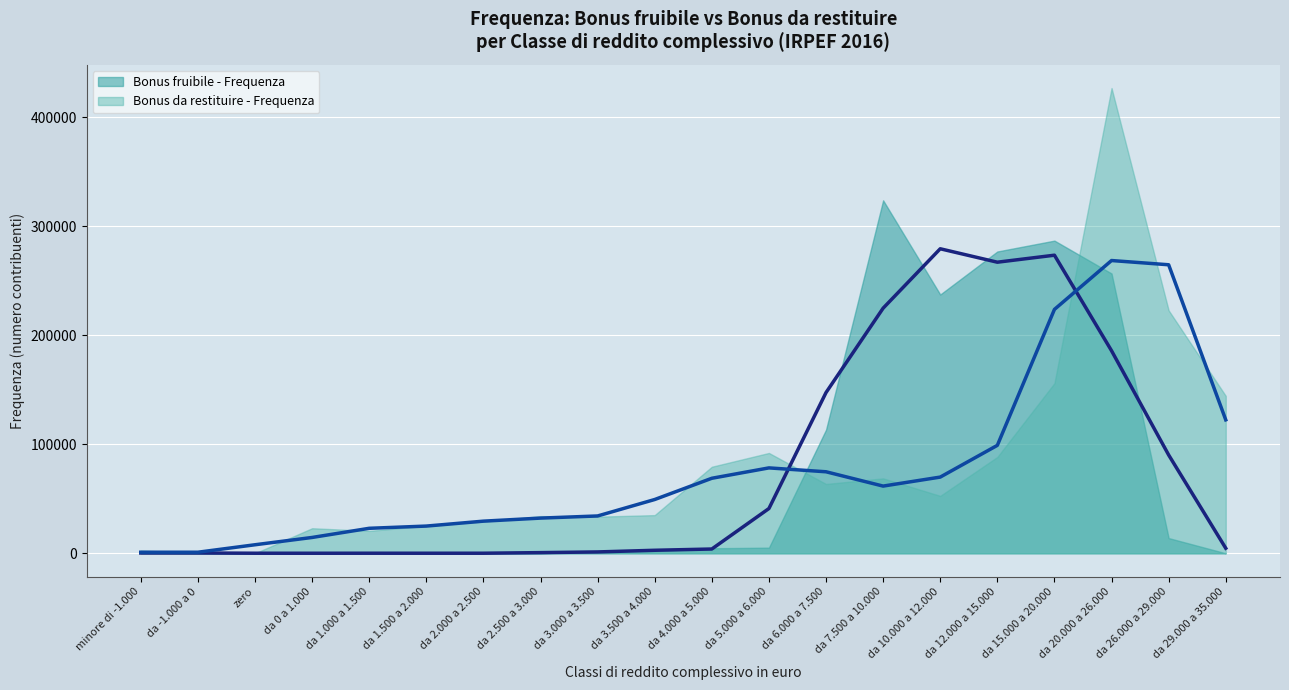

Rank the categories by Bonus da restituire - Frequenza value from highest to lowest.

da 20.000 a 26.000, da 26.000 a 29.000, da 15.000 a 20.000, da 29.000 a 35.000, da 5.000 a 6.000, da 12.000 a 15.000, da 4.000 a 5.000, da 7.500 a 10.000, da 6.000 a 7.500, da 10.000 a 12.000, da 3.500 a 4.000, da 2.500 a 3.000, da 3.000 a 3.500, da 2.000 a 2.500, da 1.500 a 2.000, da 0 a 1.000, da 1.000 a 1.500, minore di -1.000, da -1.000 a 0, zero